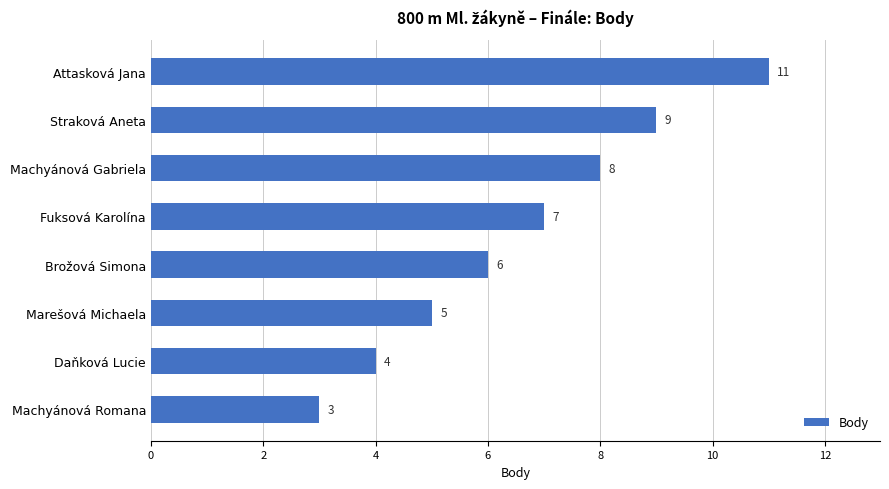

Reading bottom to top, extract all data points from this chart.

3	4	5	6	7	8	9	11